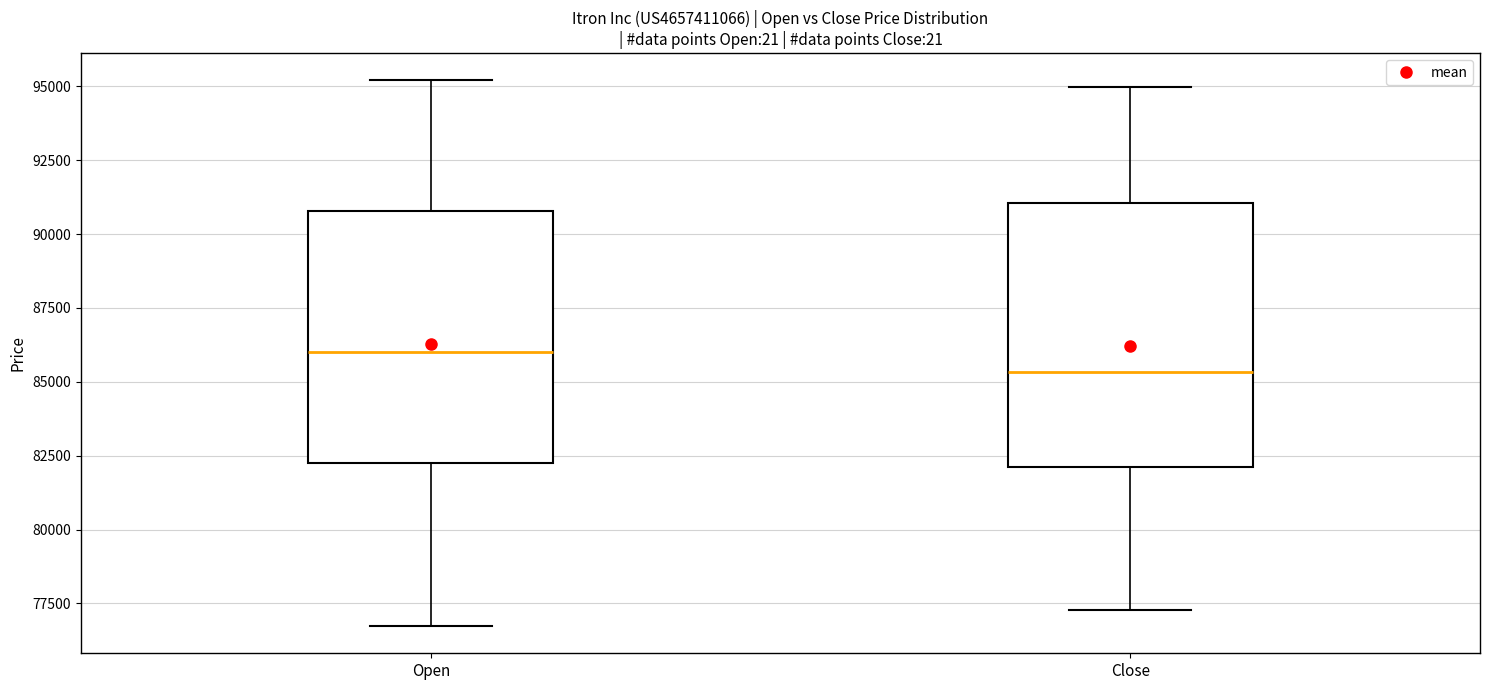

Reading left to right, transcribe this box plot: for each box, give where its median line is, the range the box spans, and where its two whiskers end, as read against the y-axis. The values are not printed on the chart, so give them approximately, as read against the axis.

Open: median 86000, box 82000 to 91000, whiskers 76500 to 95000
Close: median 85500, box 82000 to 91000, whiskers 77500 to 95000